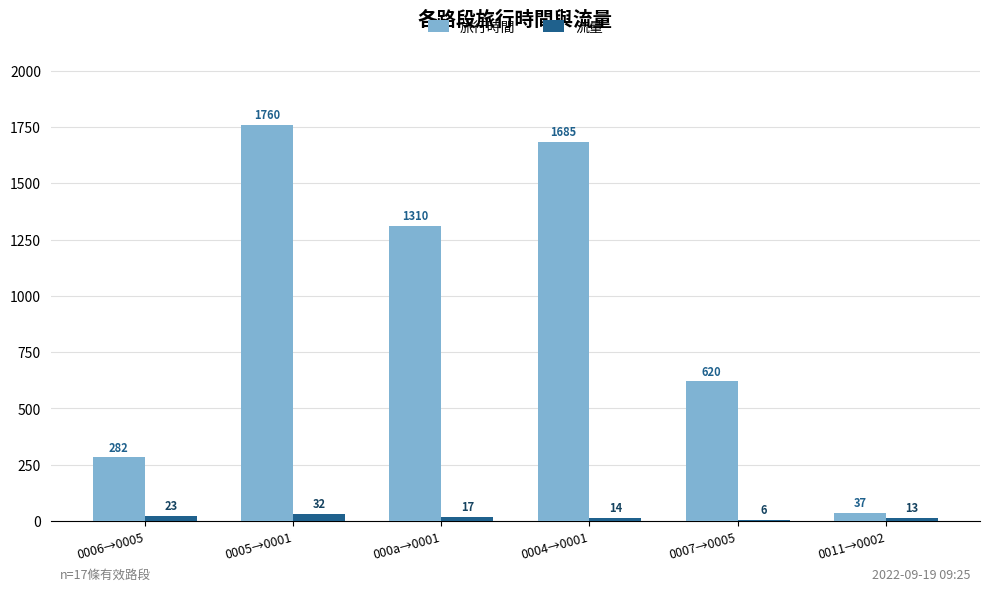

What is the sum of the 旅行時間 values at 0011→0002 and 0006→0005?

319